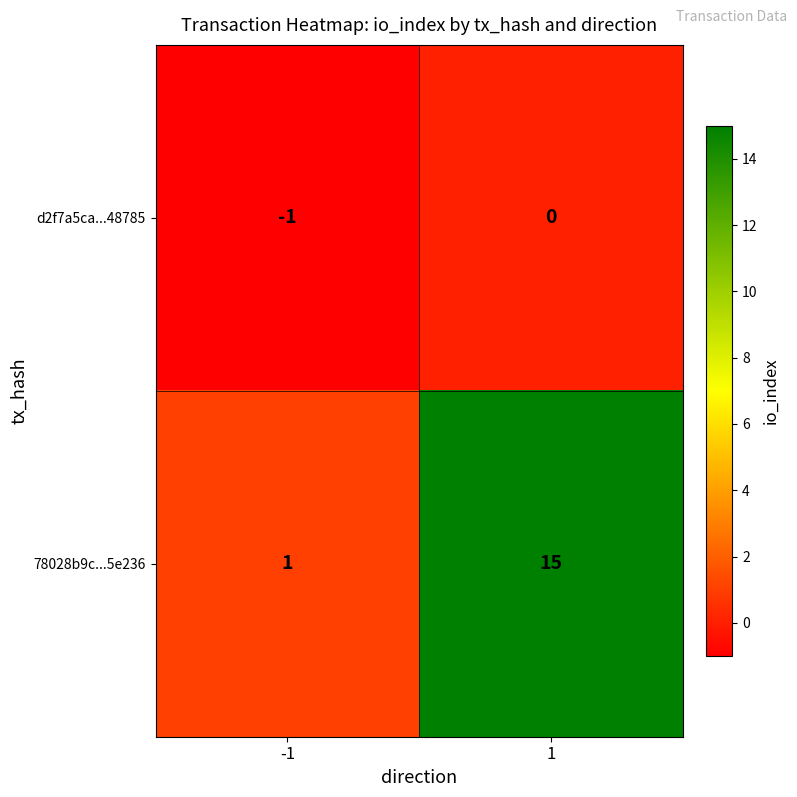

Reading left to right, transcribe all the data shown in this chart.

d2f7a5ca...48785: -1=-1	1=0
78028b9c...5e236: -1=1	1=15